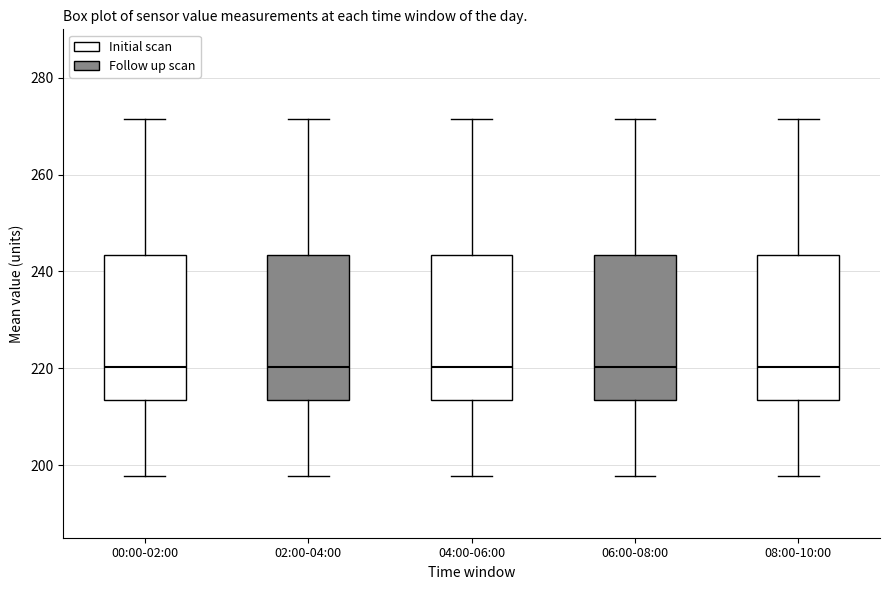

Reading left to right, transcribe this box plot: for each box, give where its median line is, the range the box spans, and where its two whiskers end, as read against the y-axis. The values are not printed on the chart, so give them approximately, as read against the axis.

00:00-02:00: median 220, box 214 to 244, whiskers 198 to 272
02:00-04:00: median 220, box 214 to 244, whiskers 198 to 272
04:00-06:00: median 220, box 214 to 244, whiskers 198 to 272
06:00-08:00: median 220, box 214 to 244, whiskers 198 to 272
08:00-10:00: median 220, box 214 to 244, whiskers 198 to 272